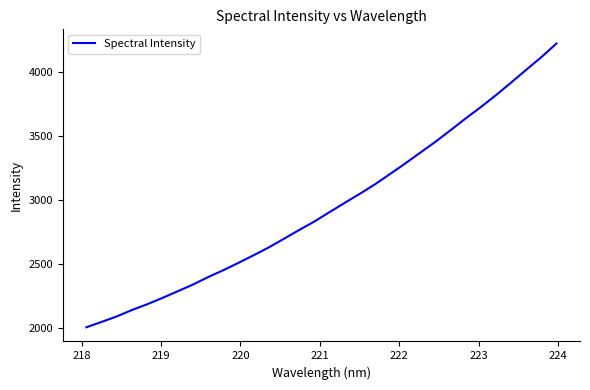

What is the maximum value shown in the chart?

4219.4